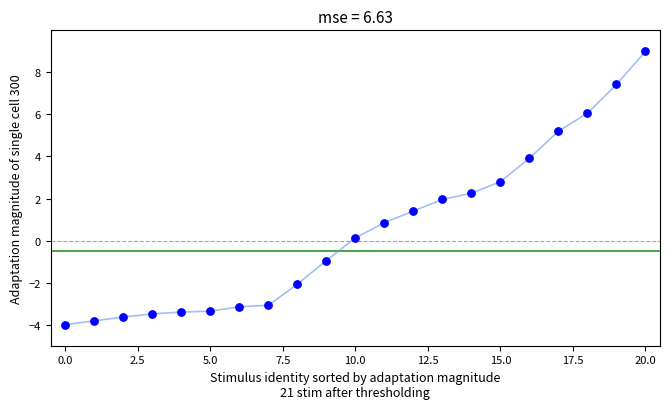

What is the range of Y values (max minus min)?

13.0